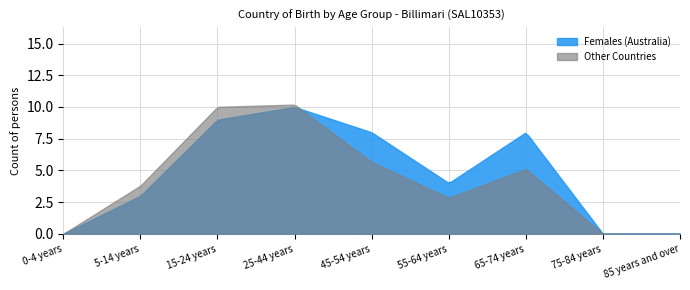

Which series changed the most between 45-54 years and 55-64 years?

Females (Australia)